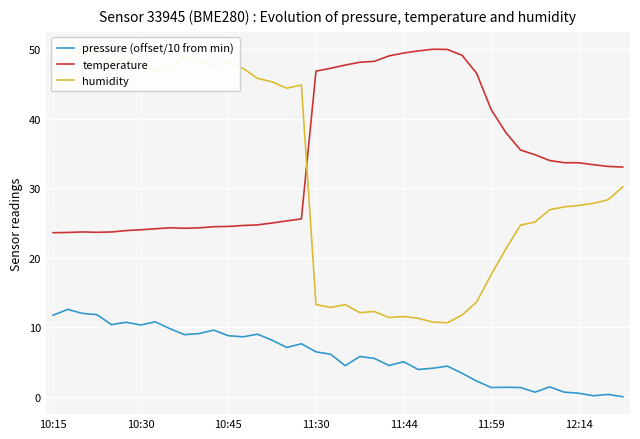

What position from the right is 22?

18